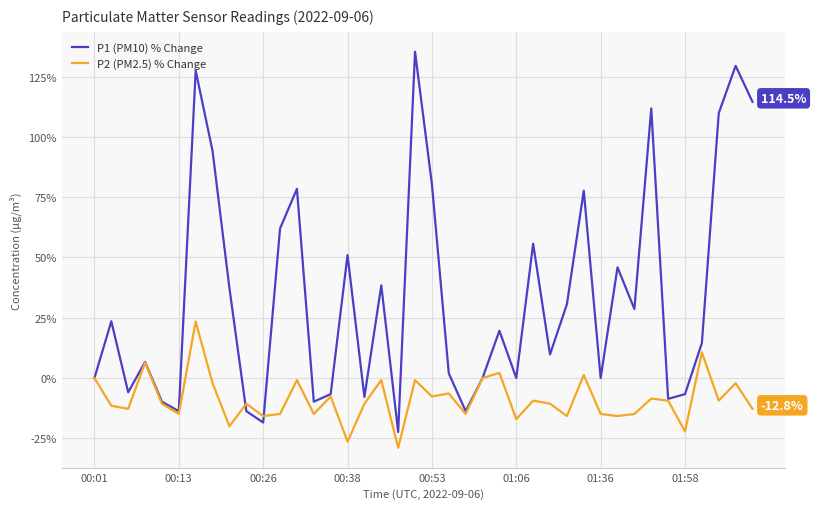

What is the smallest value displayed?

-28.9